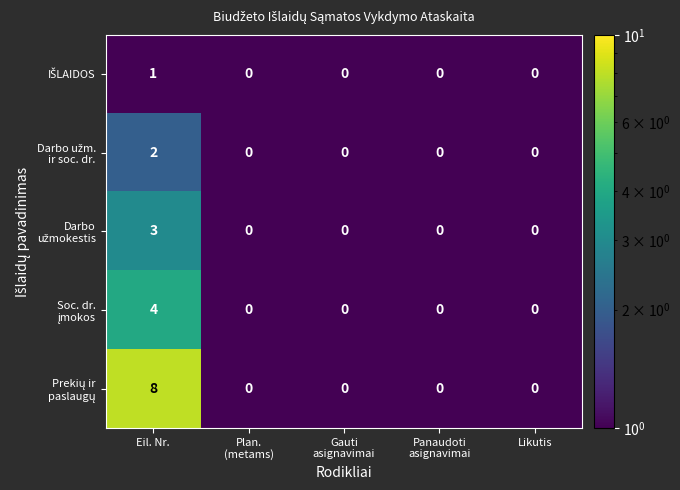

At which category is the sum across all series the highest?

Eil. Nr.